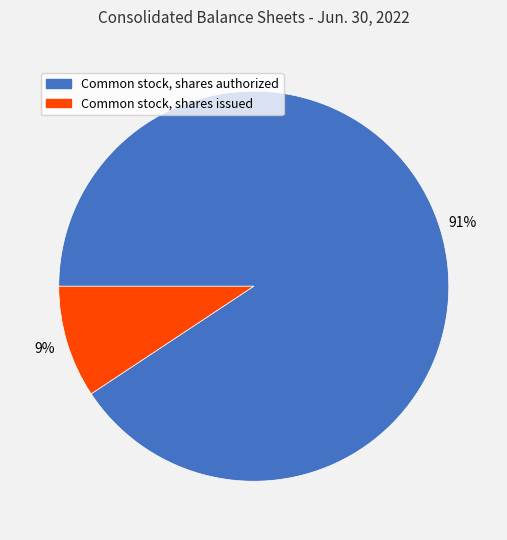

Is there any slice that represents more than half of the pie?

Yes